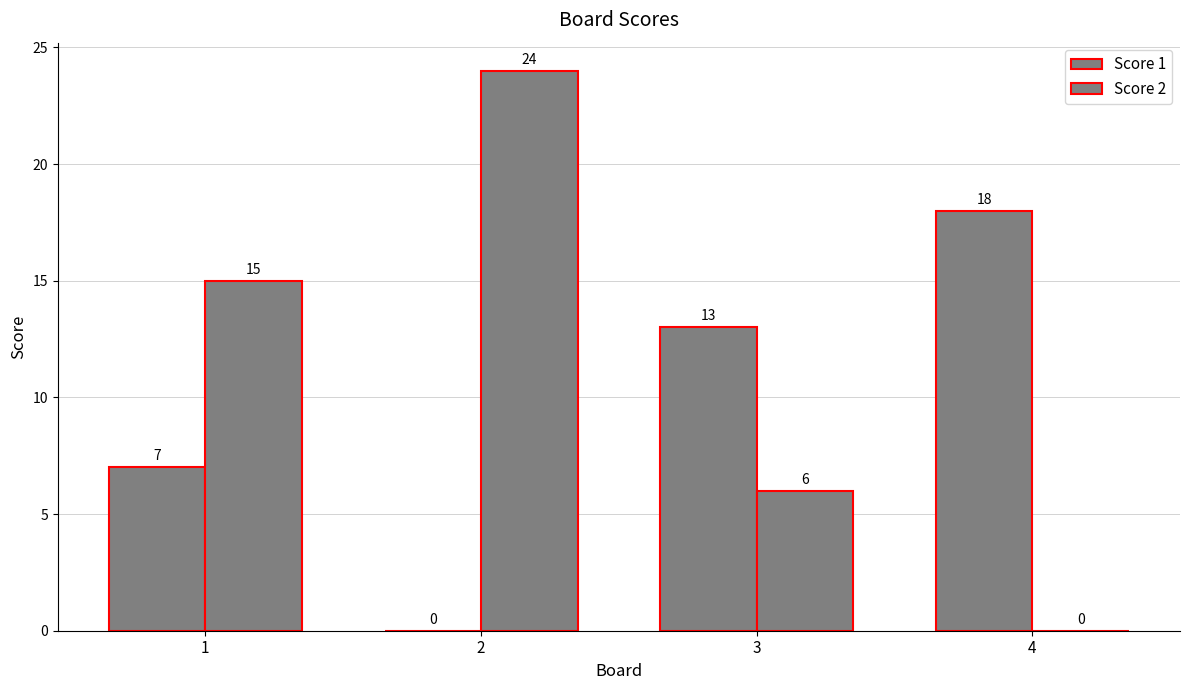

Is the value of Score 1 at 3 greater than the value of Score 2 at 1?

No